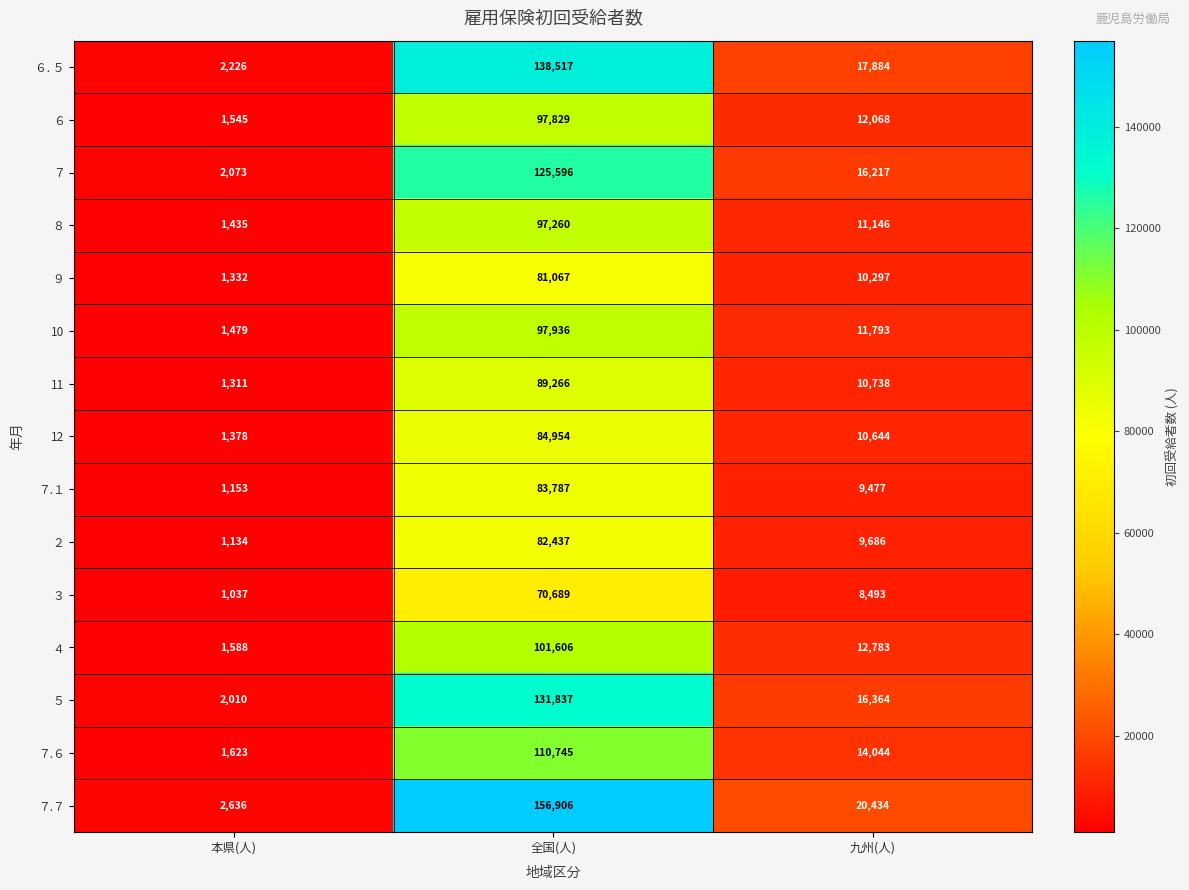

At which category is the sum across all series the highest?

全国(人)